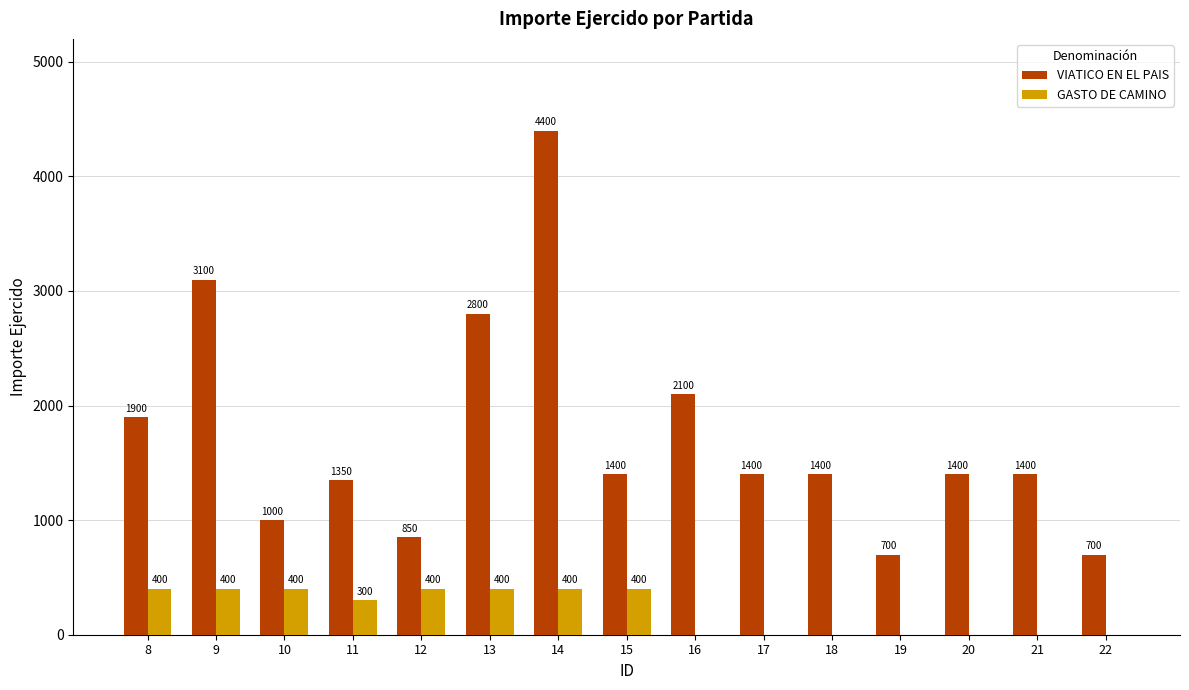

Between 14 and 18, which series saw the biggest shift?

VIATICO EN EL PAIS